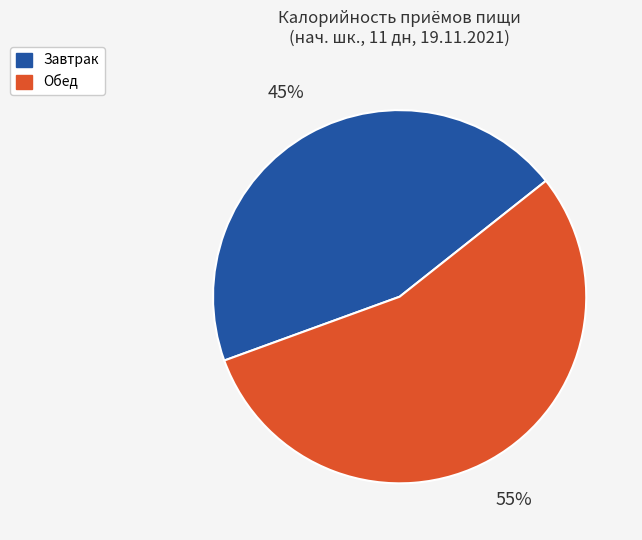

Is the sum of Завтрак and Обед greater than half?

Yes